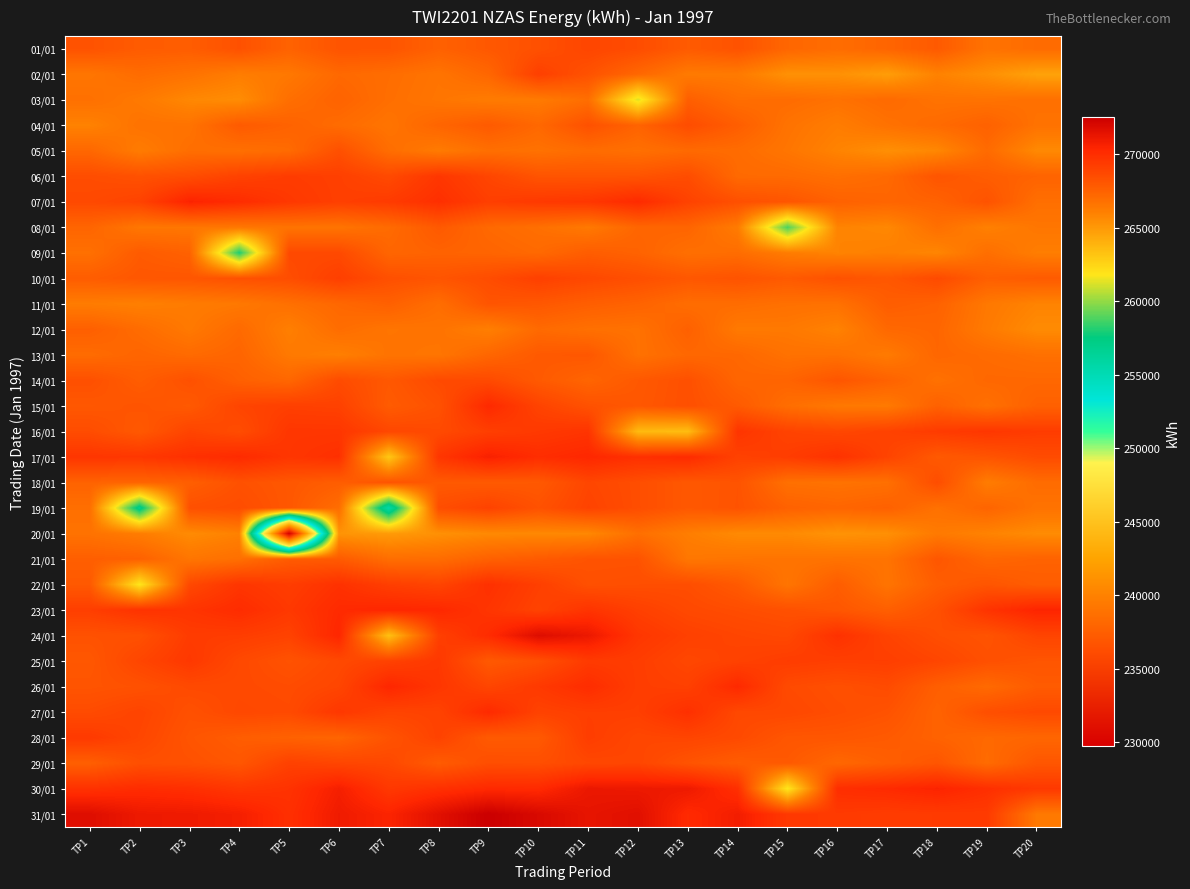

What is the difference between the highest and lowest values at TP13?

7516